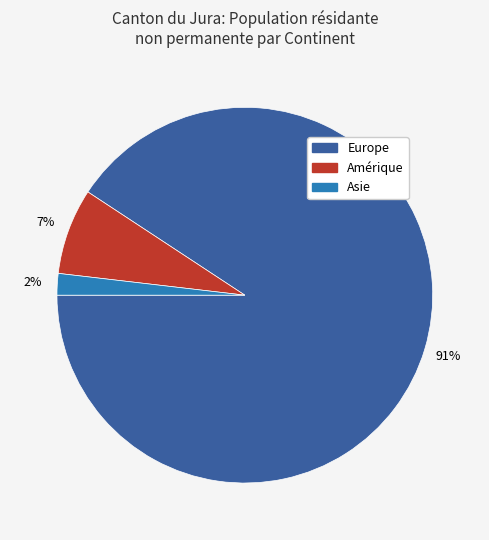

To the nearest percent, what is the difference between the largest and smallest slice percentages?

89%